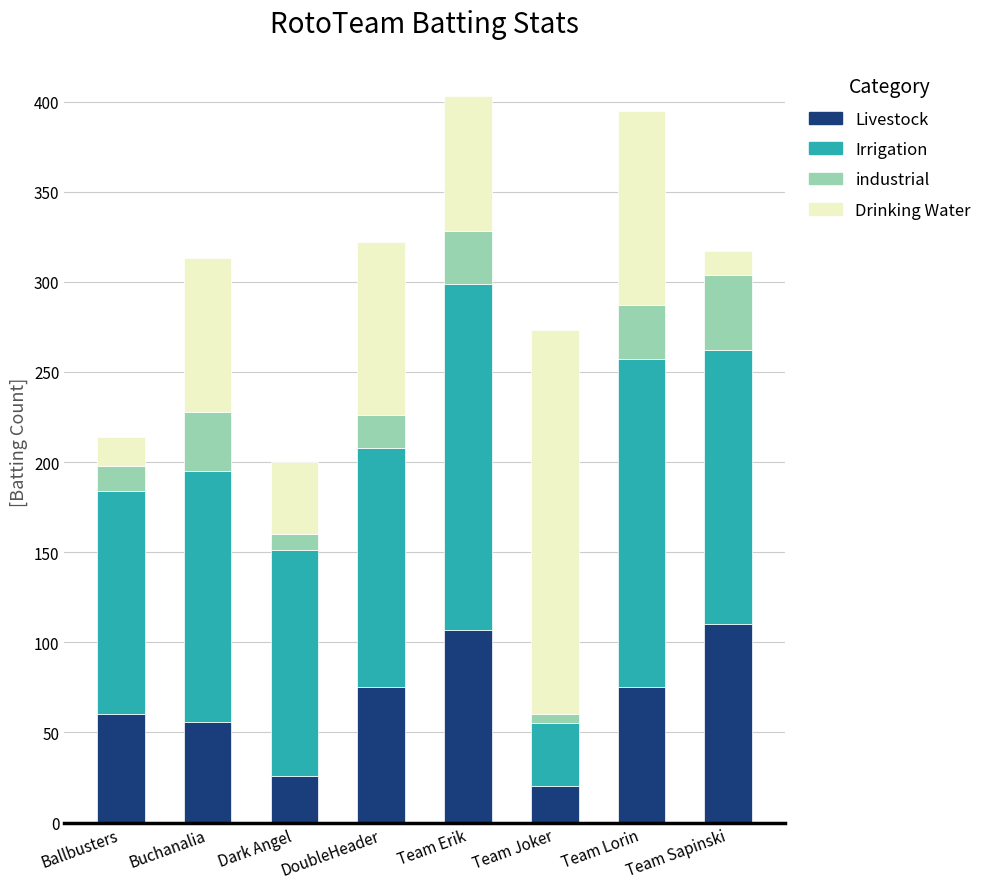

What value does the Livestock series have at Team Erik?

107